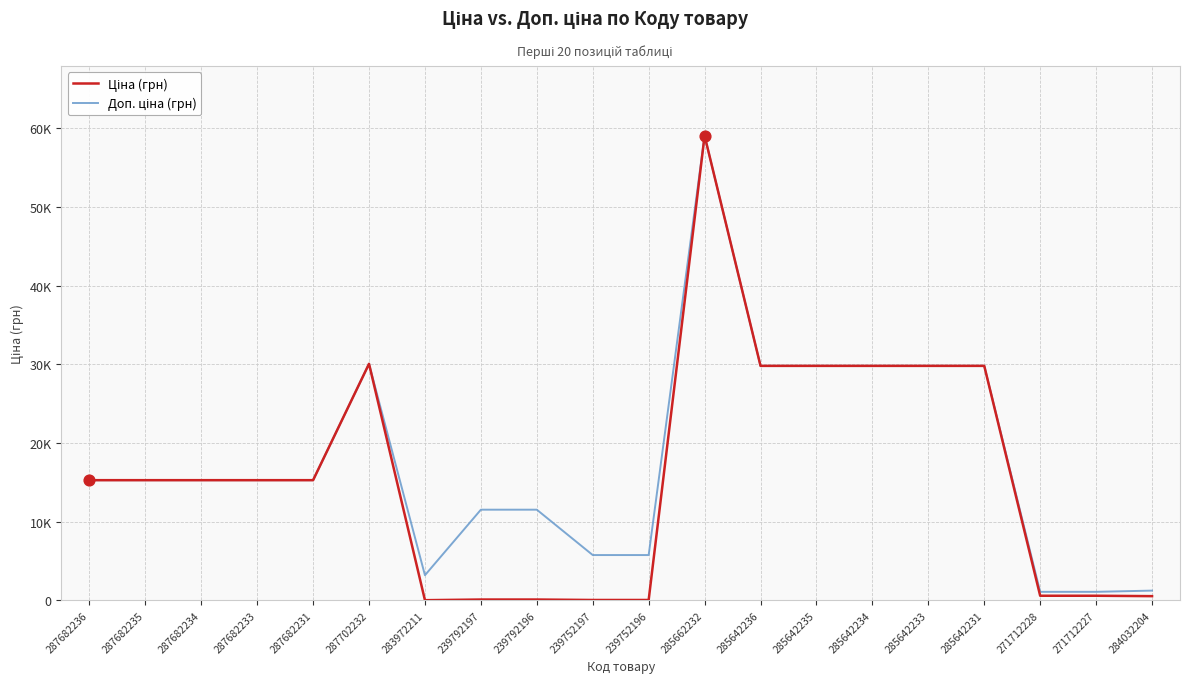

At which category is the sum across all series the highest?

285662232